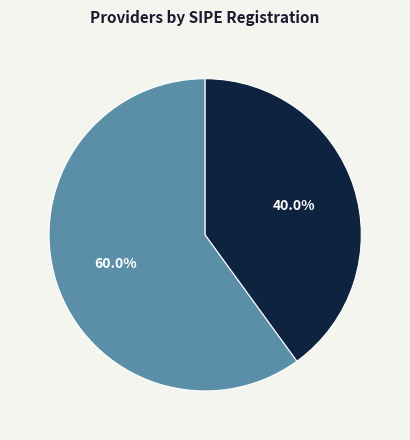

Is there a majority slice in this chart?

Yes